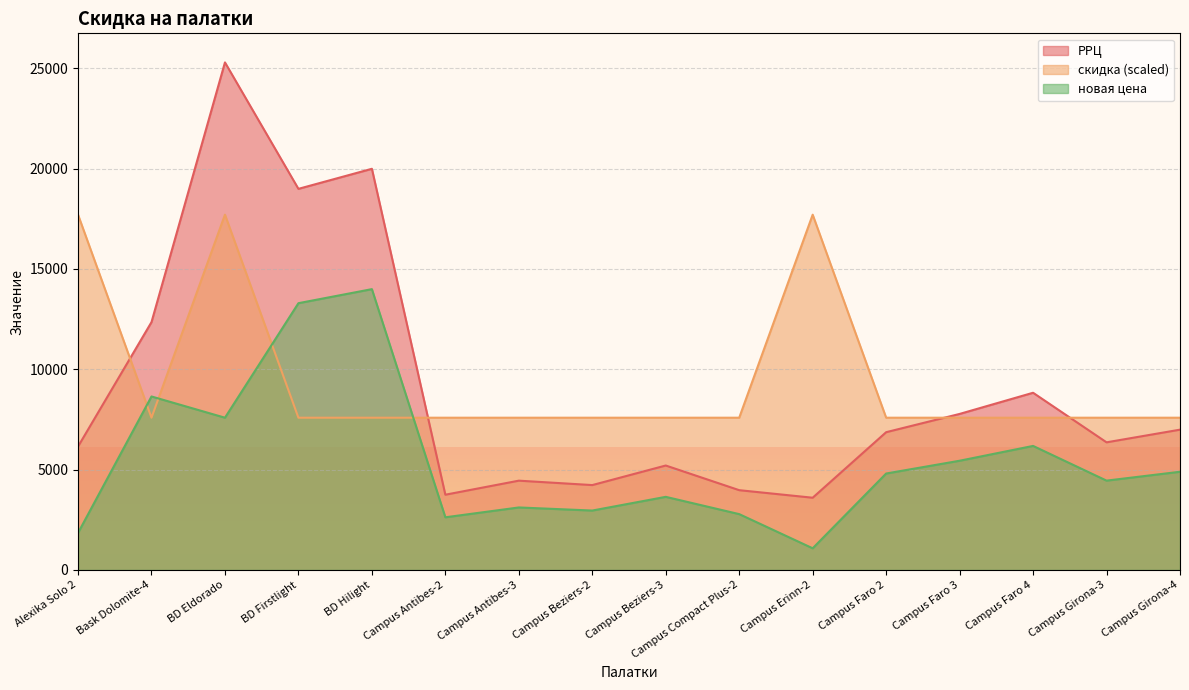

What position from the right is Campus Faro 3?

4